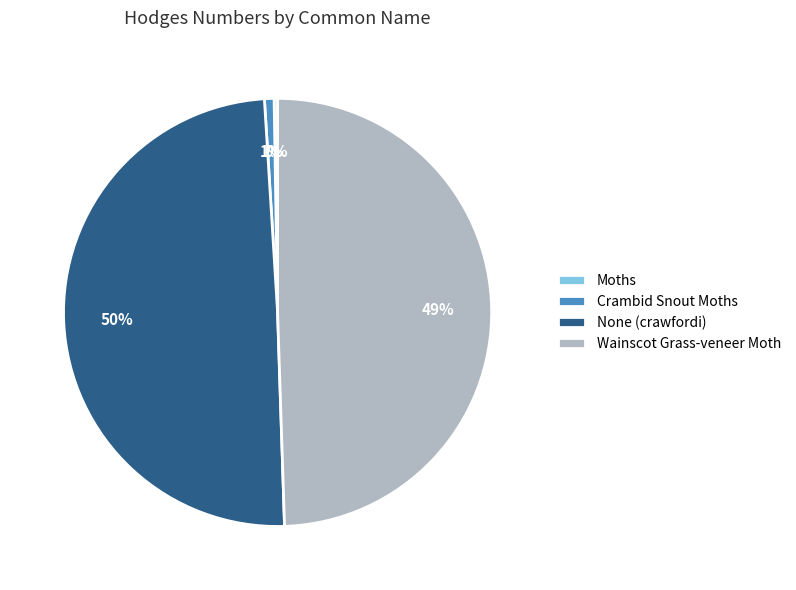

Is it true that None (crawfordi) is 50% of the pie?

True